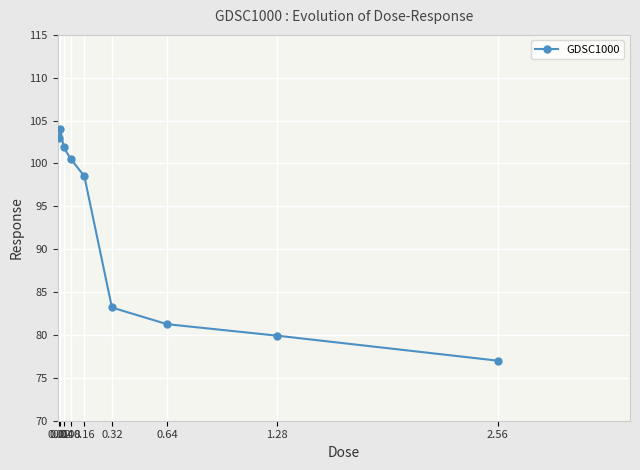

True or false: there are more than 2 points higher than both neighbors.

False